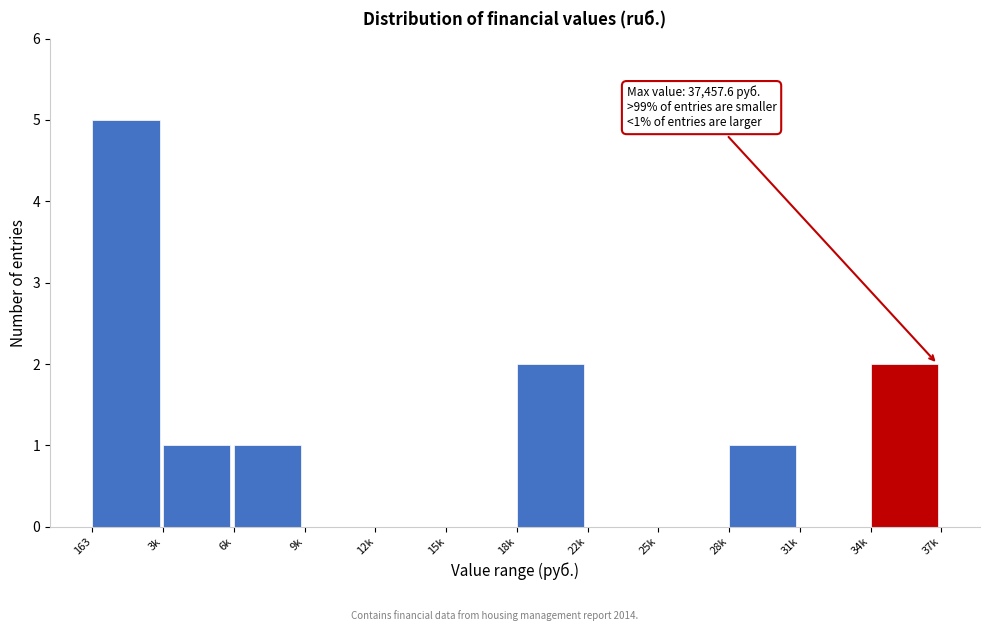

Reading left to right, extract all data points from this chart.

163=5	3k=1	6k=1	9k=0	12k=0	15k=0	18k=2	22k=0	25k=0	28k=1	31k=0	34k=2